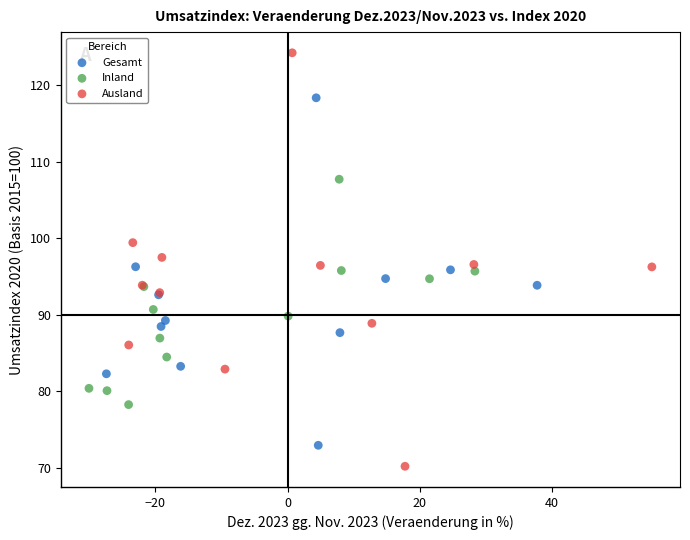

Which series contains the highest Y value?

Ausland